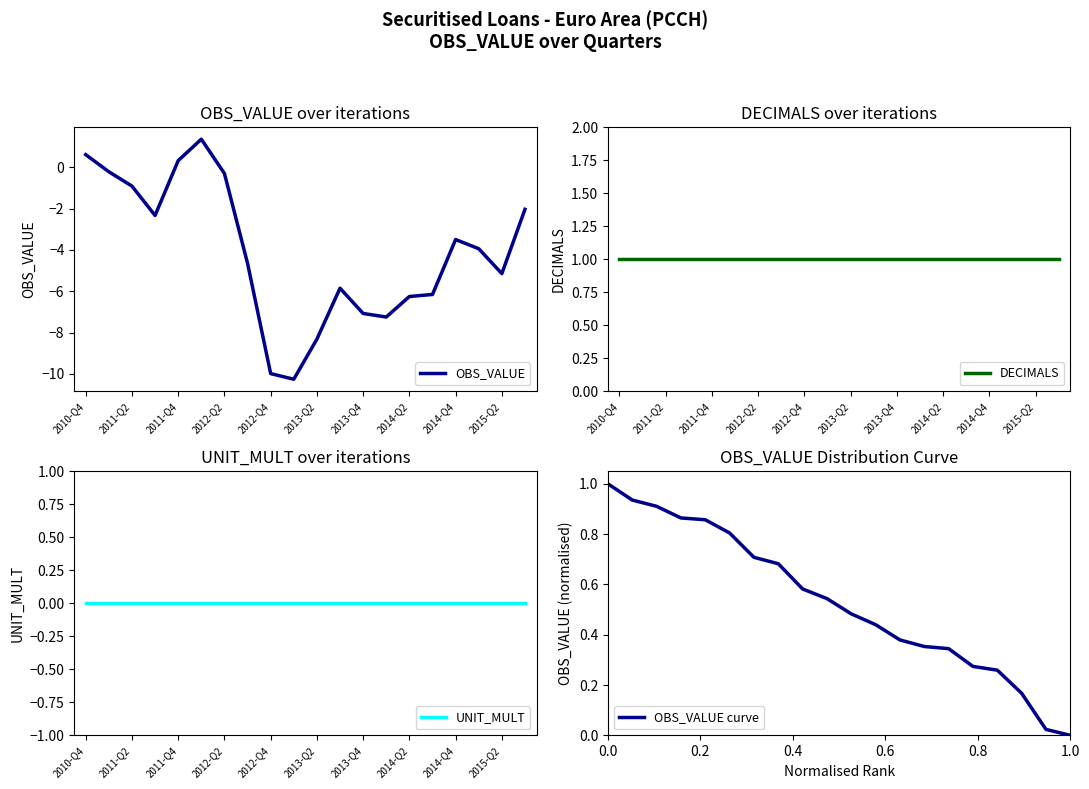

True or false: DECIMALS and OBS_VALUE curve intersect in this chart.

False